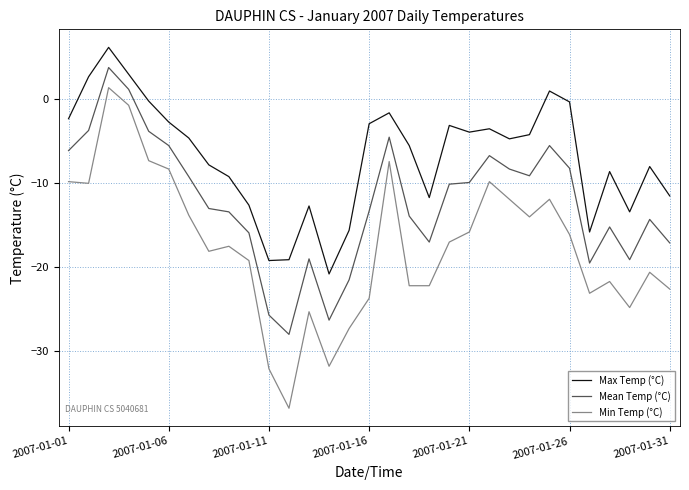

How many negative values does the Min Temp (°C) series have?

30